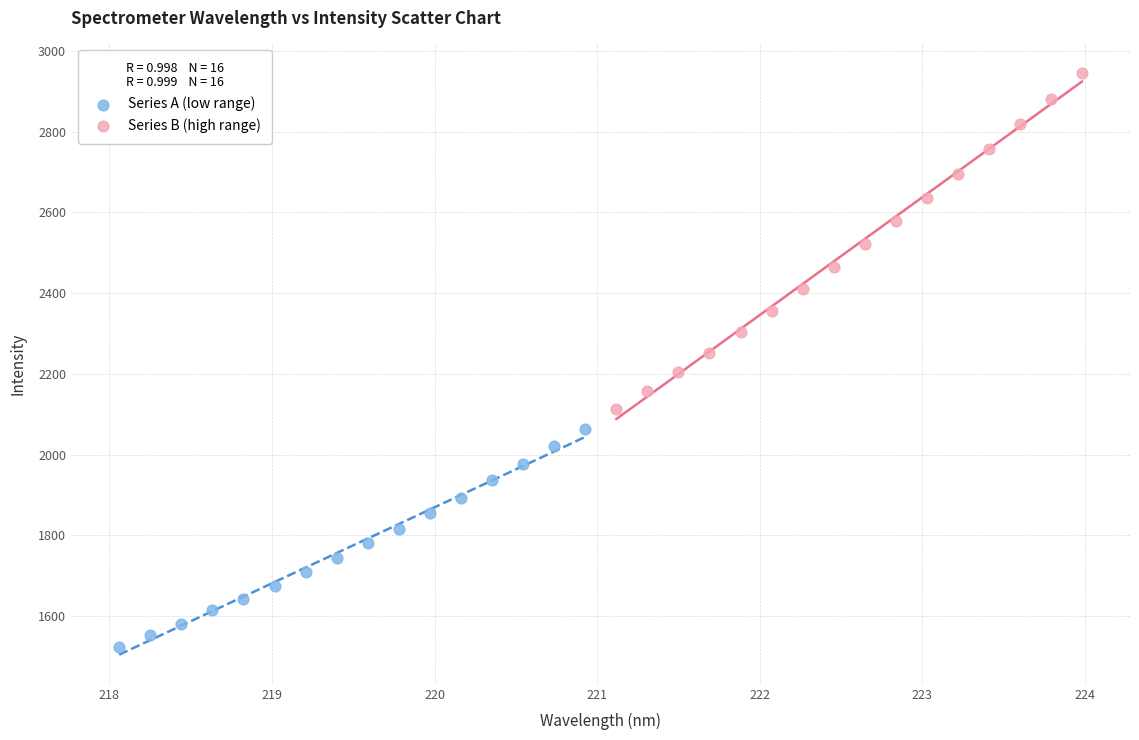

Which series contains the highest Y value?

Series B (high range)